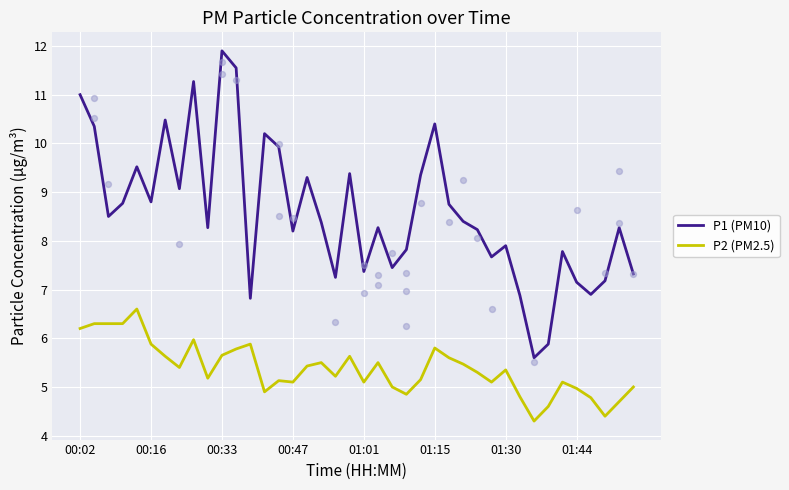

Which series has the widest spread of Y values?

P1 (PM10)